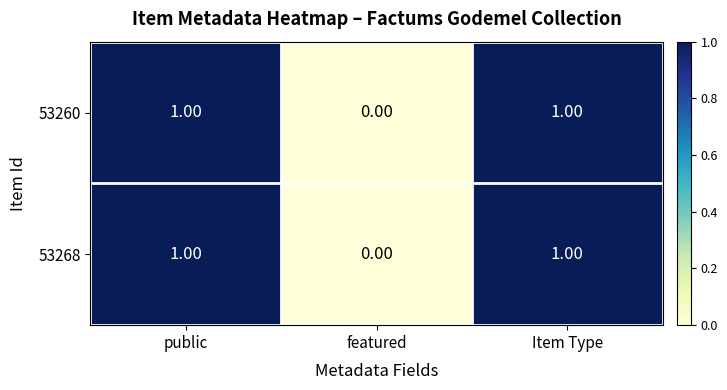

Which label corresponds to the smallest value in the chart?

featured